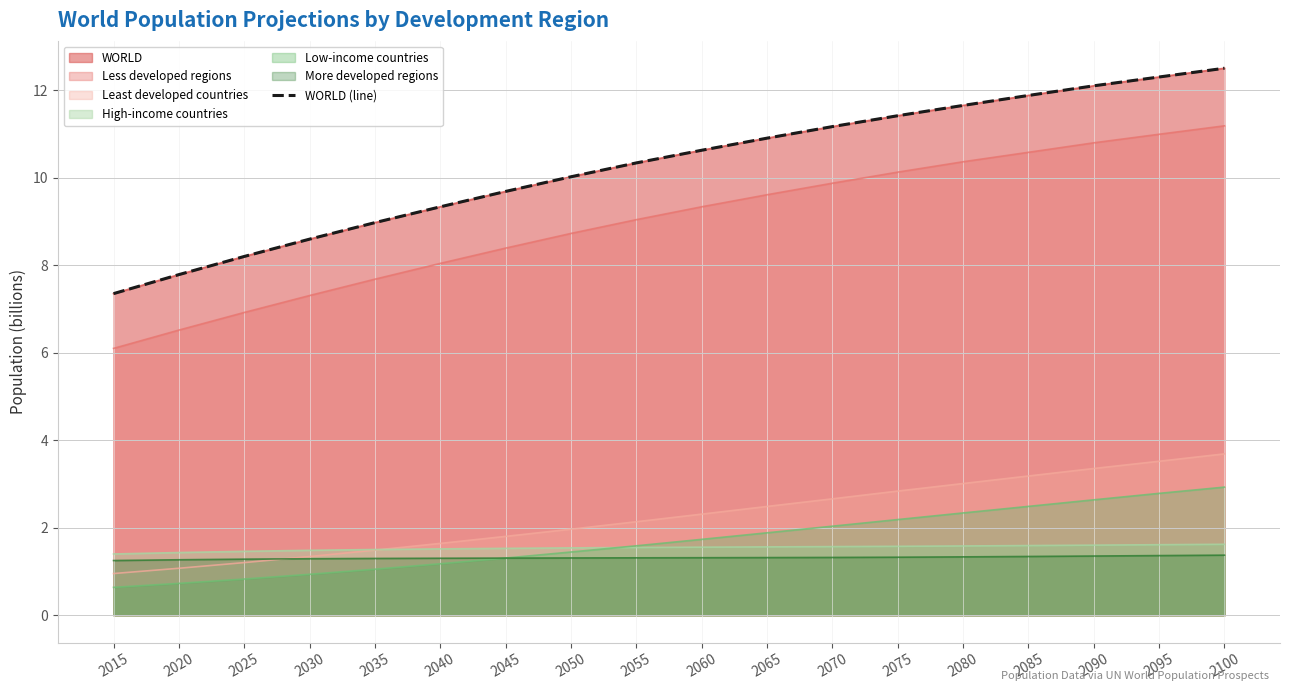

Between 2025 and 2015, which is larger?

2025